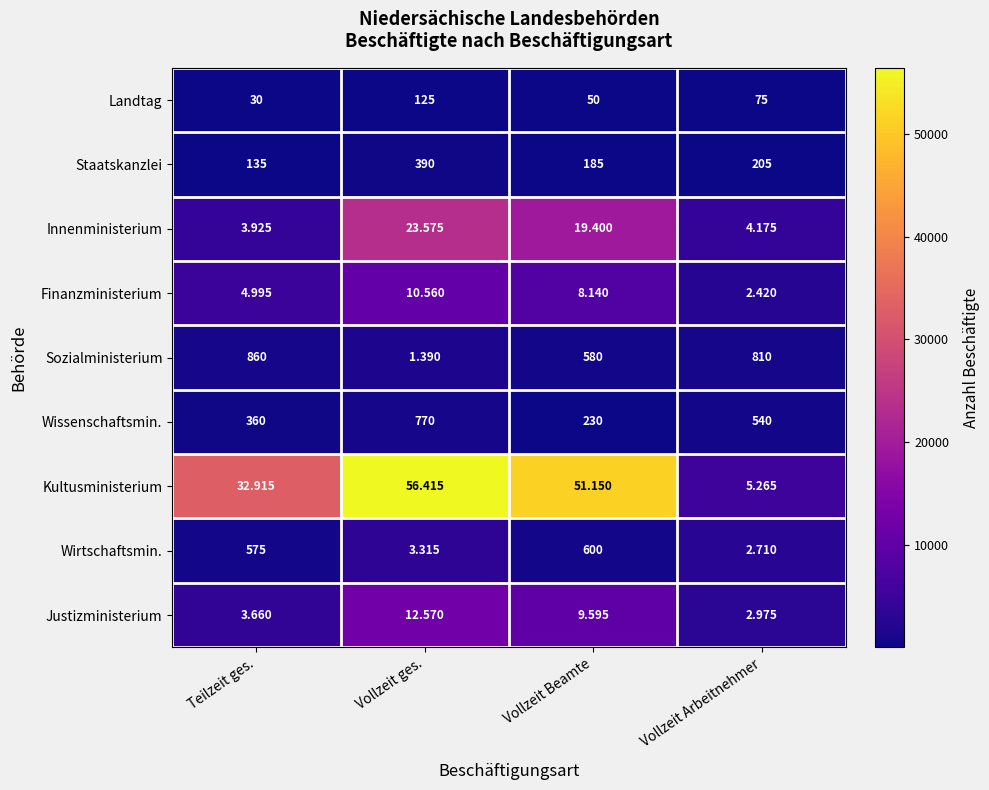

Which series has the largest total across all categories?

Kultusministerium